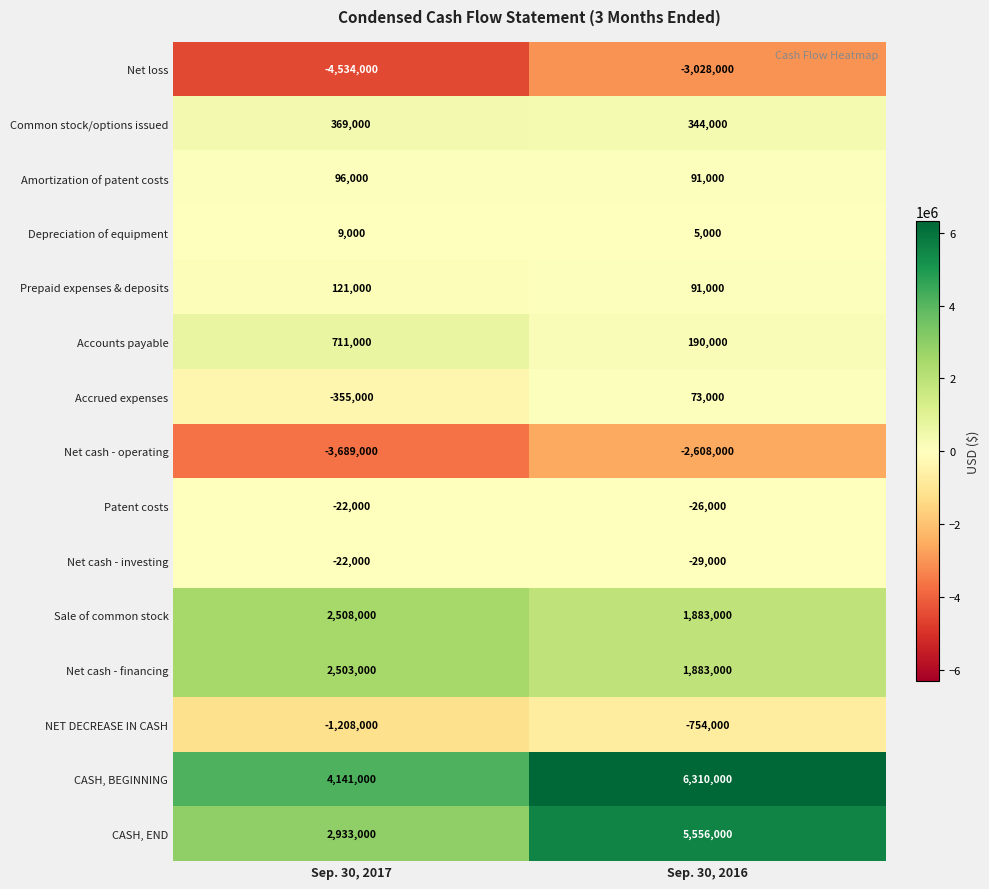

What is the maximum value for Prepaid expenses & deposits?

121000